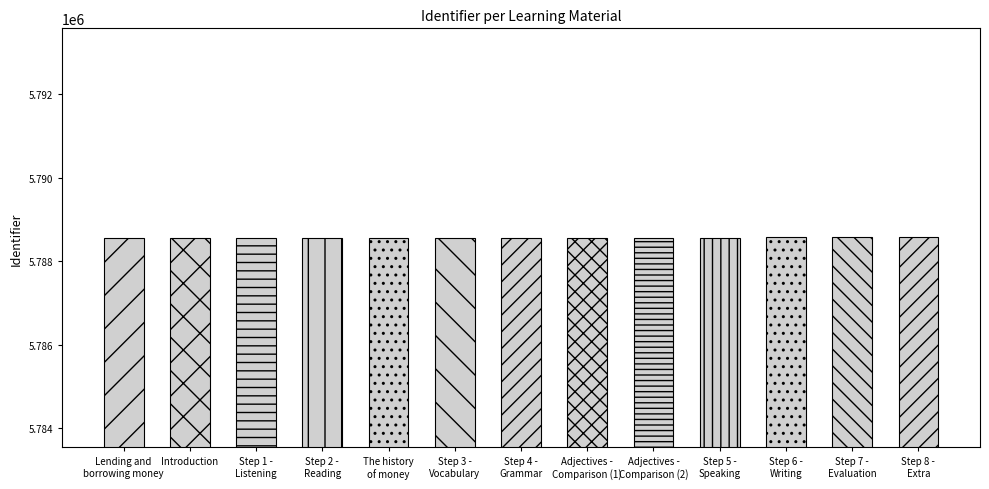

How many values are below 5788560?

6